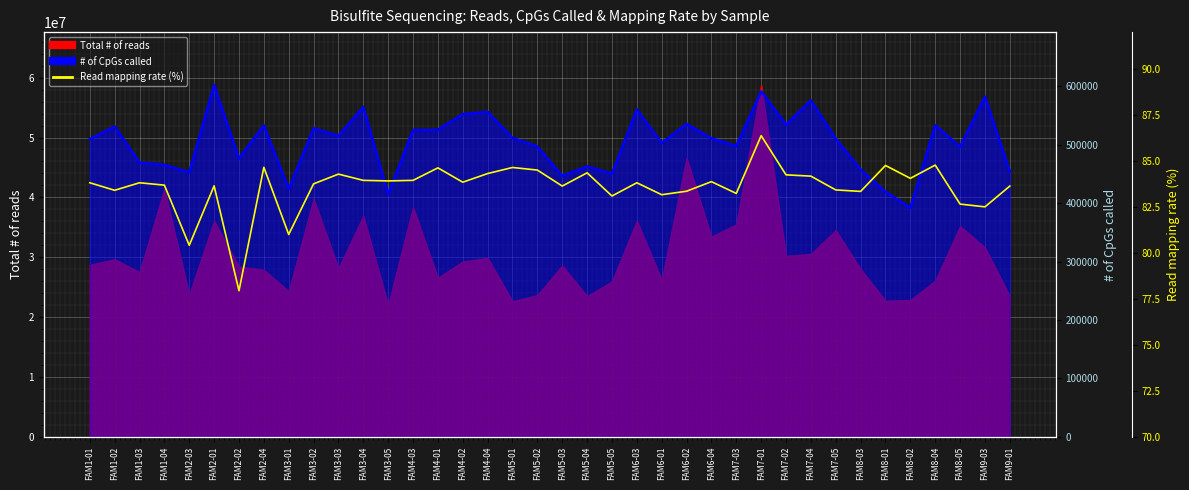

At which label is # of CpGs called (line) closest to 497214?

FAM5-02